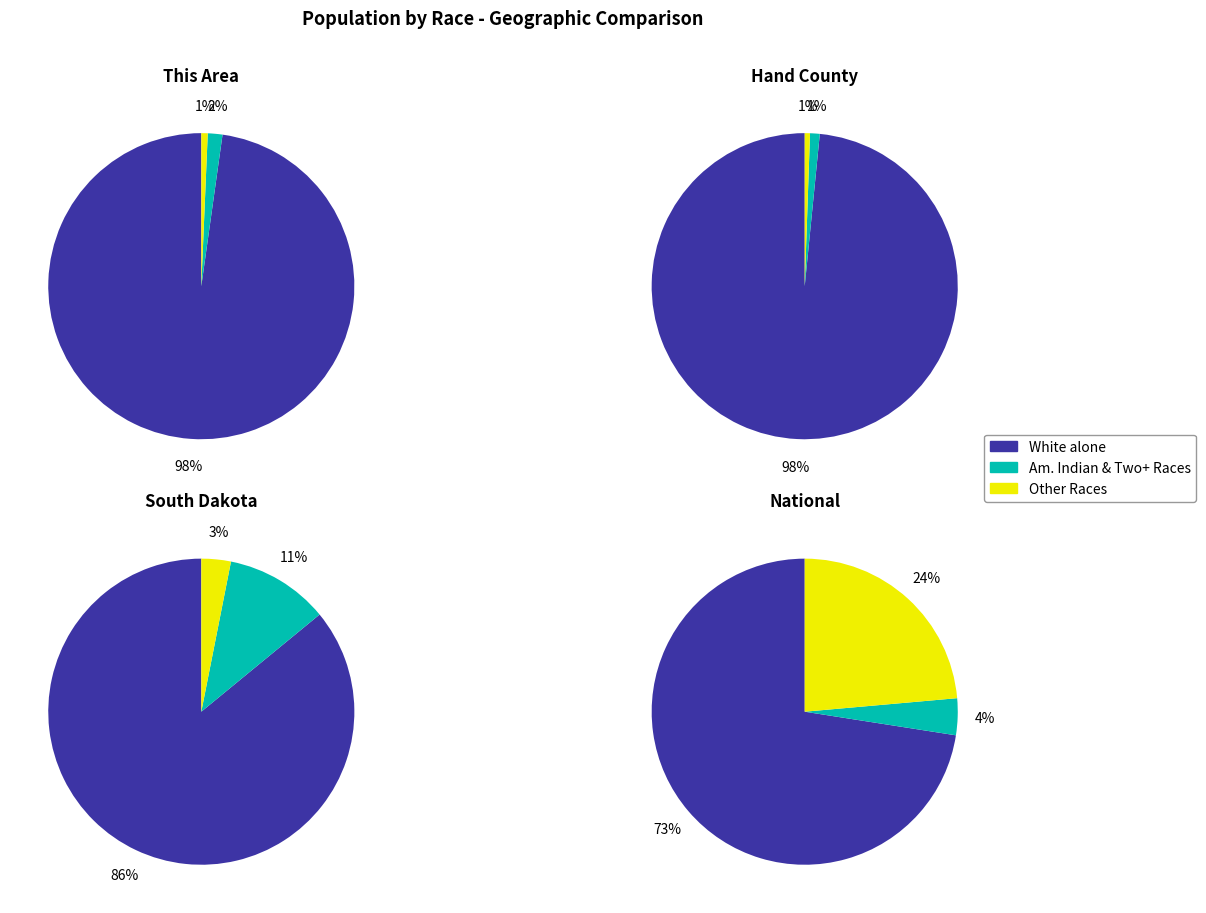

True or false: 1 accounts for 1% of the total.

False